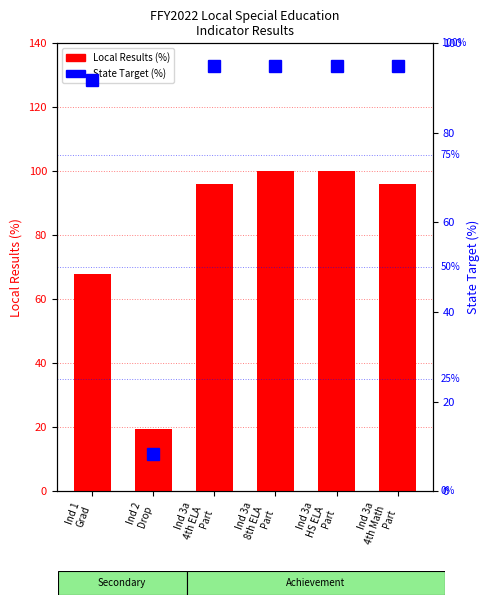

What is the spread (max minus min) of values at Ind 2
Drop?

11.1